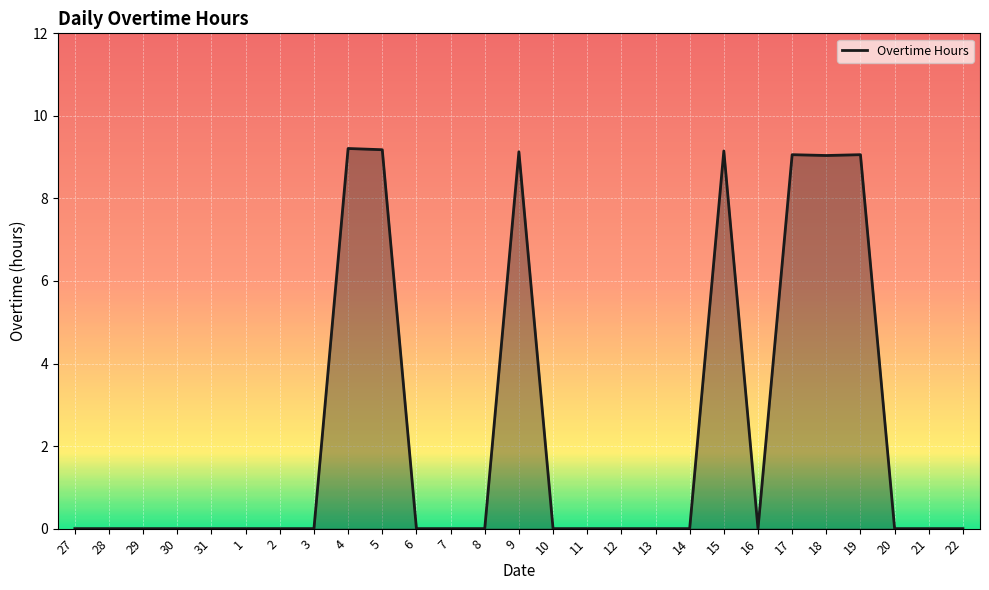

What is the average value?

2.4